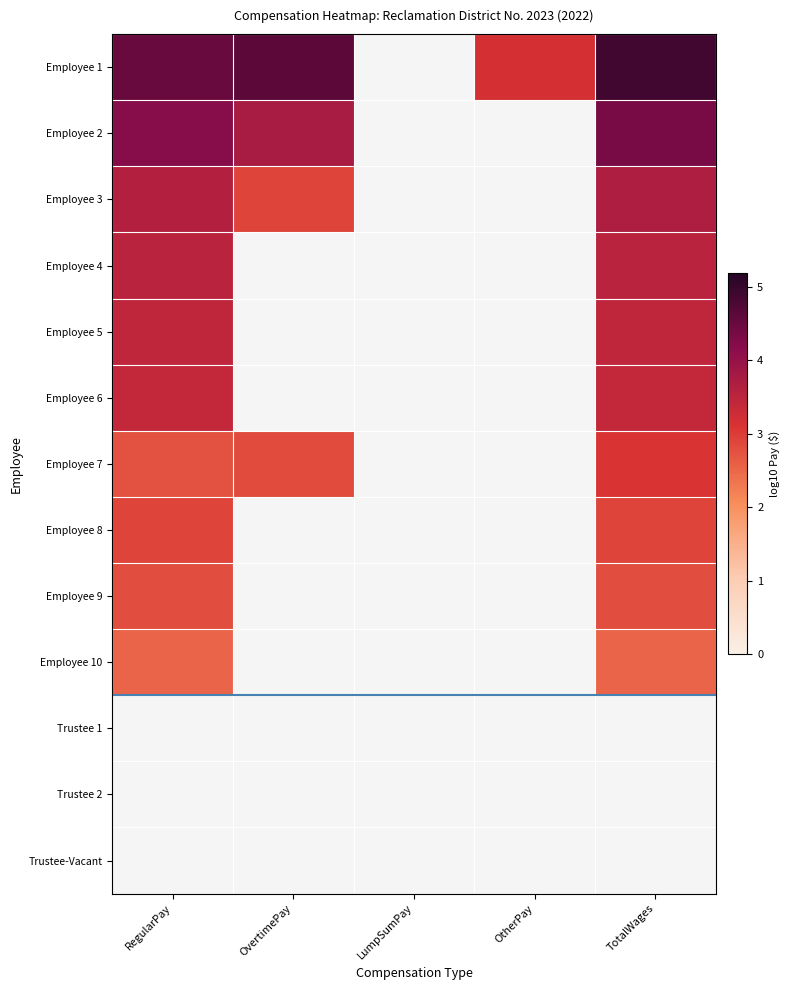

Which label corresponds to the smallest value in the chart?

RegularPay